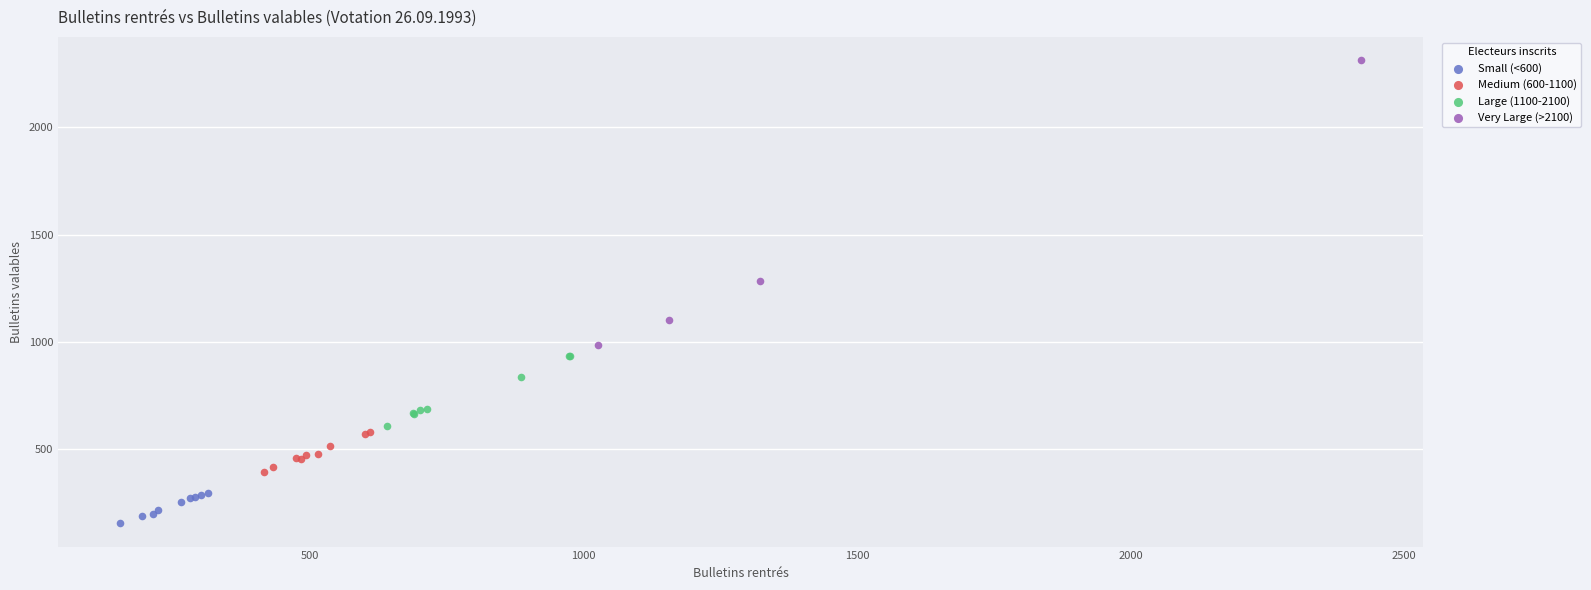

Which series reaches the minimum Y coordinate?

Small (<600)